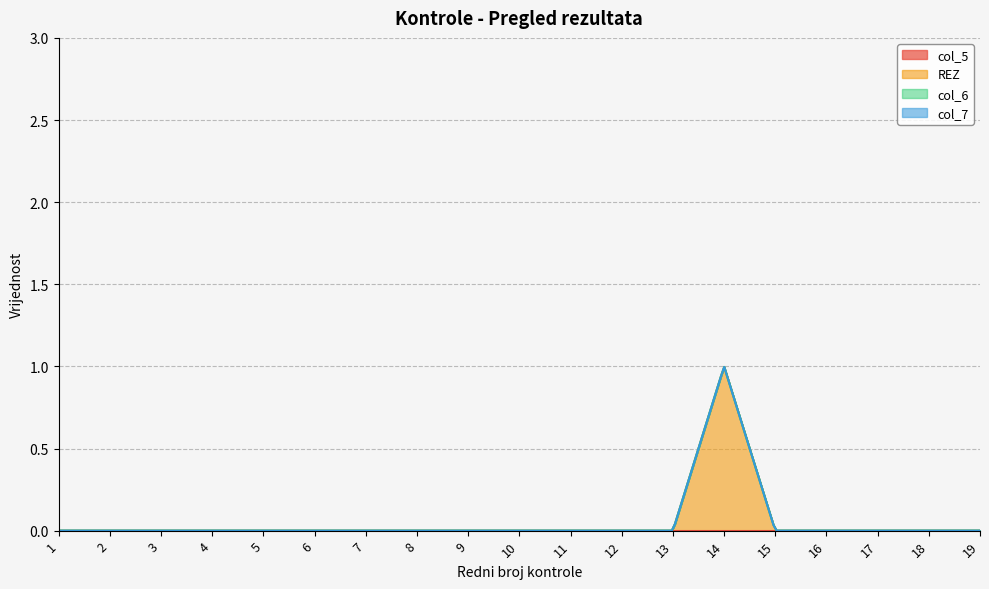

Which series has the widest spread of values?

REZ